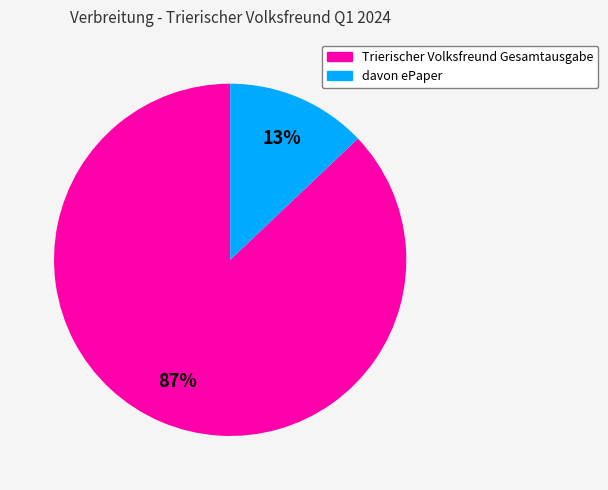

To the nearest percent, what is the difference between the largest and smallest slice percentages?

74%